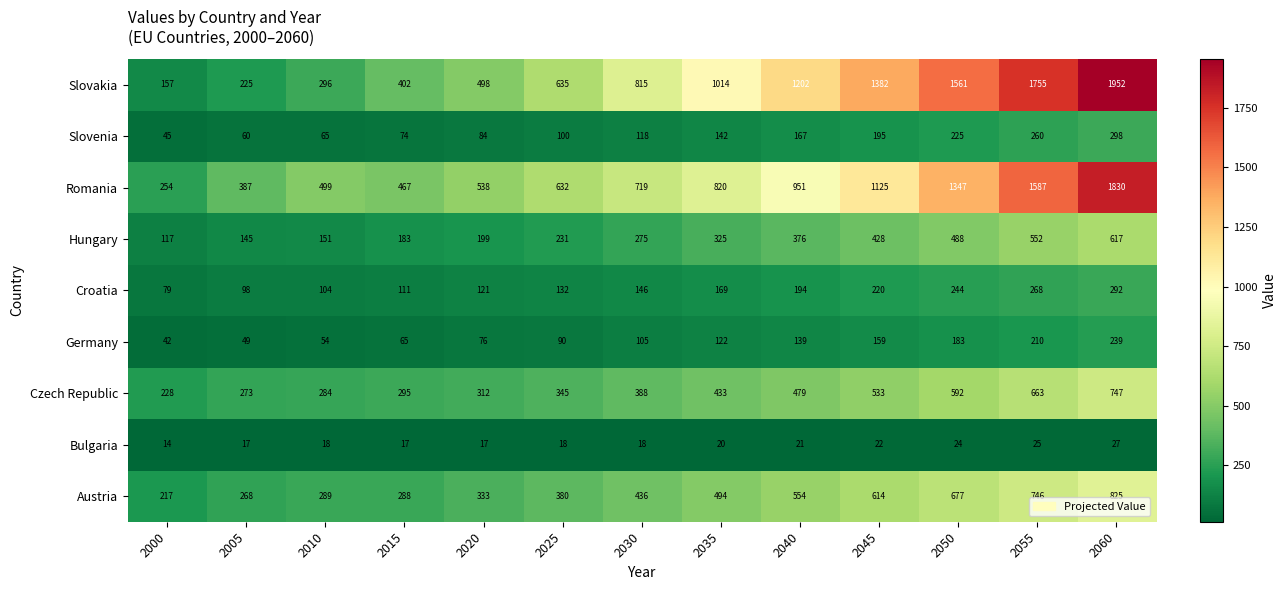

What is the approximate value of Croatia at 2025?

132